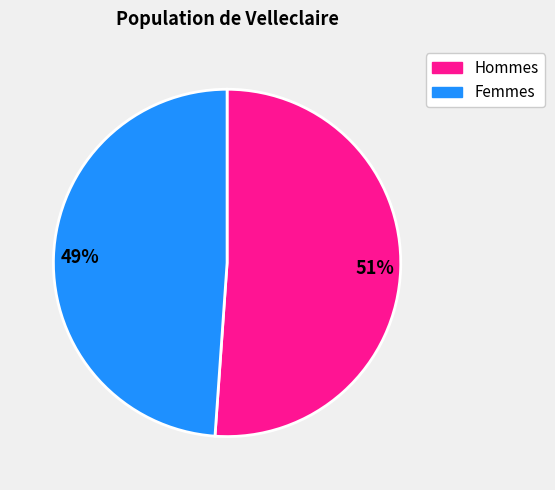

Does any single category account for the majority?

Yes